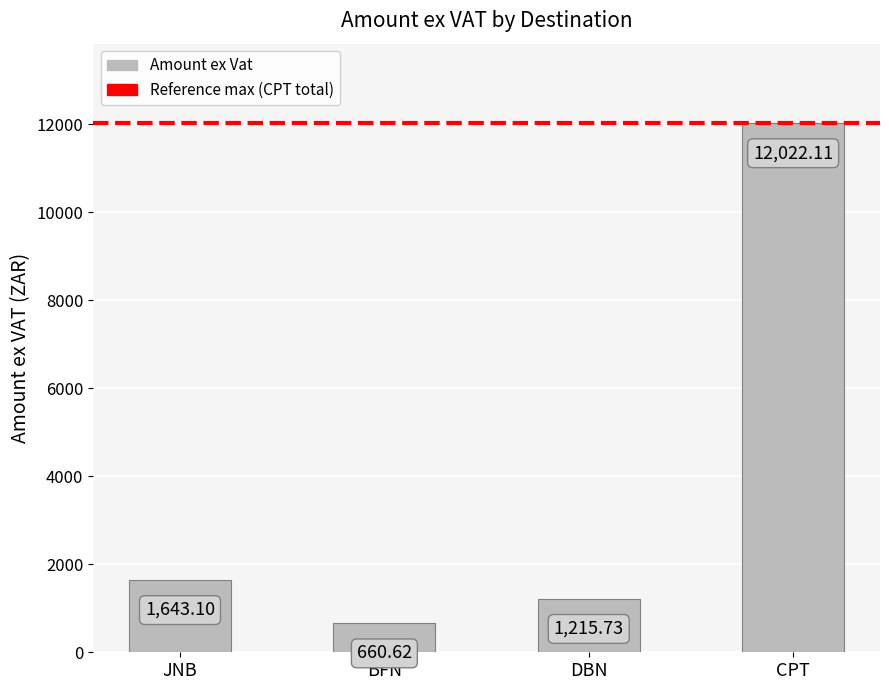

At which label does the data first exceed 1643?

JNB